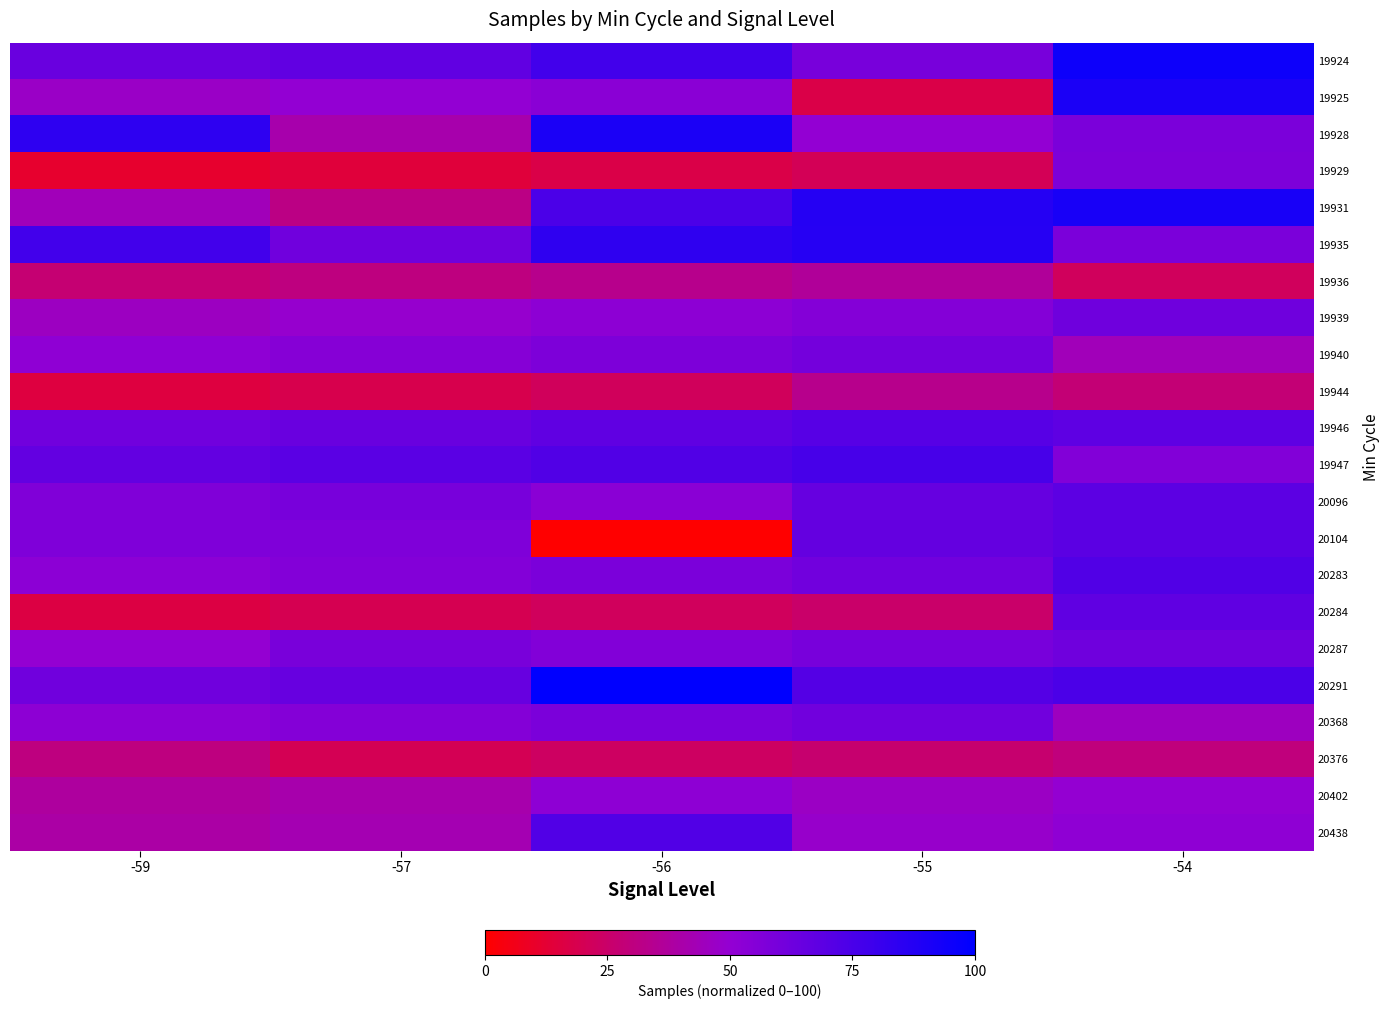

What is the difference between the highest and lowest values at -54?

72.9